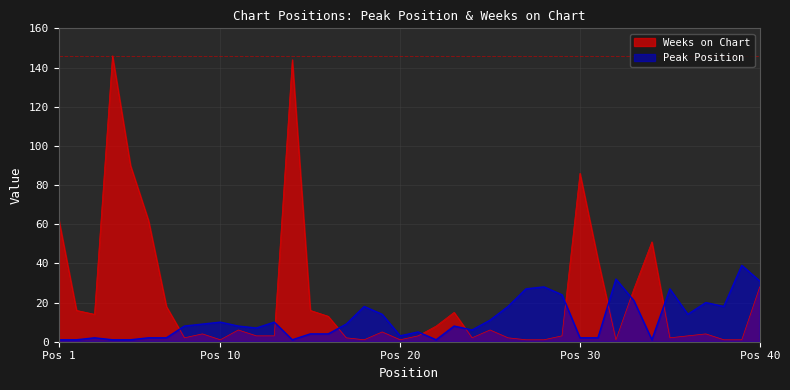

List the series in order of their overall mean, lowest first.

Peak Position, Weeks on Chart